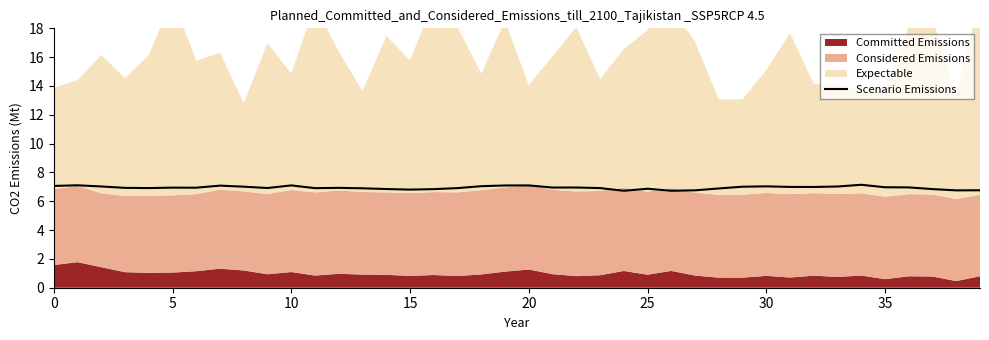

What is the maximum value for Scenario Emissions?

7.1